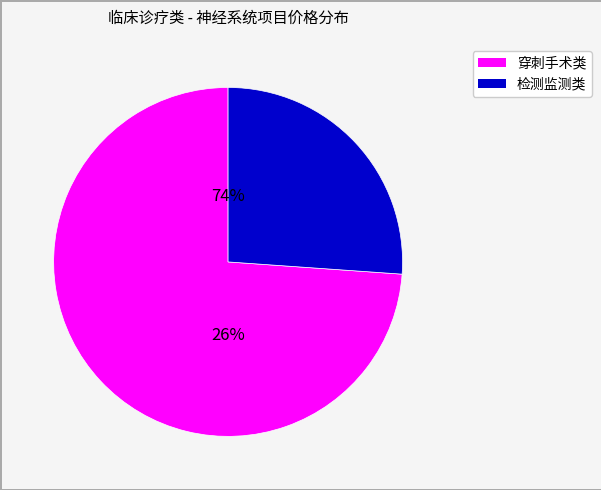

The 腰椎穿刺术 slice represents 1% of the pie. True or false?

False